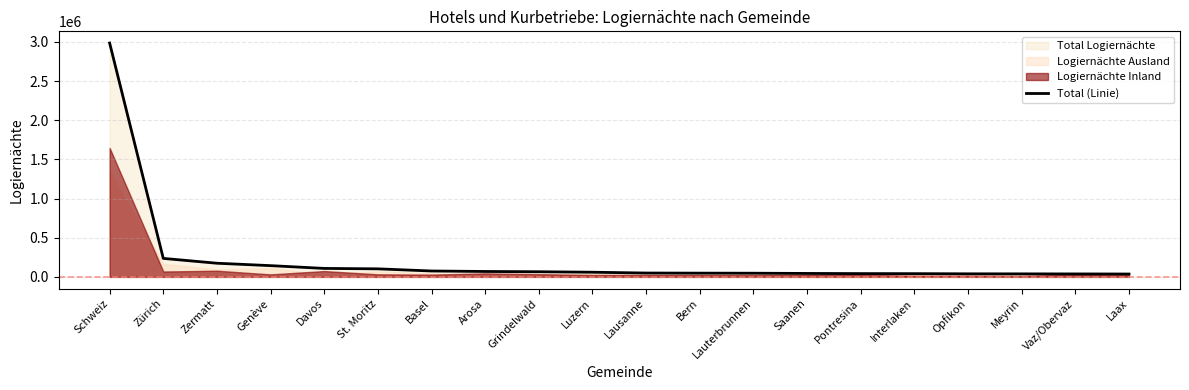

List the labels in order of value, smallest first.

Laax, Vaz/Obervaz, Meyrin, Opfikon, Interlaken, Pontresina, Saanen, Lauterbrunnen, Bern, Lausanne, Luzern, Grindelwald, Arosa, Basel, St. Moritz, Davos, Genève, Zermatt, Zürich, Schweiz